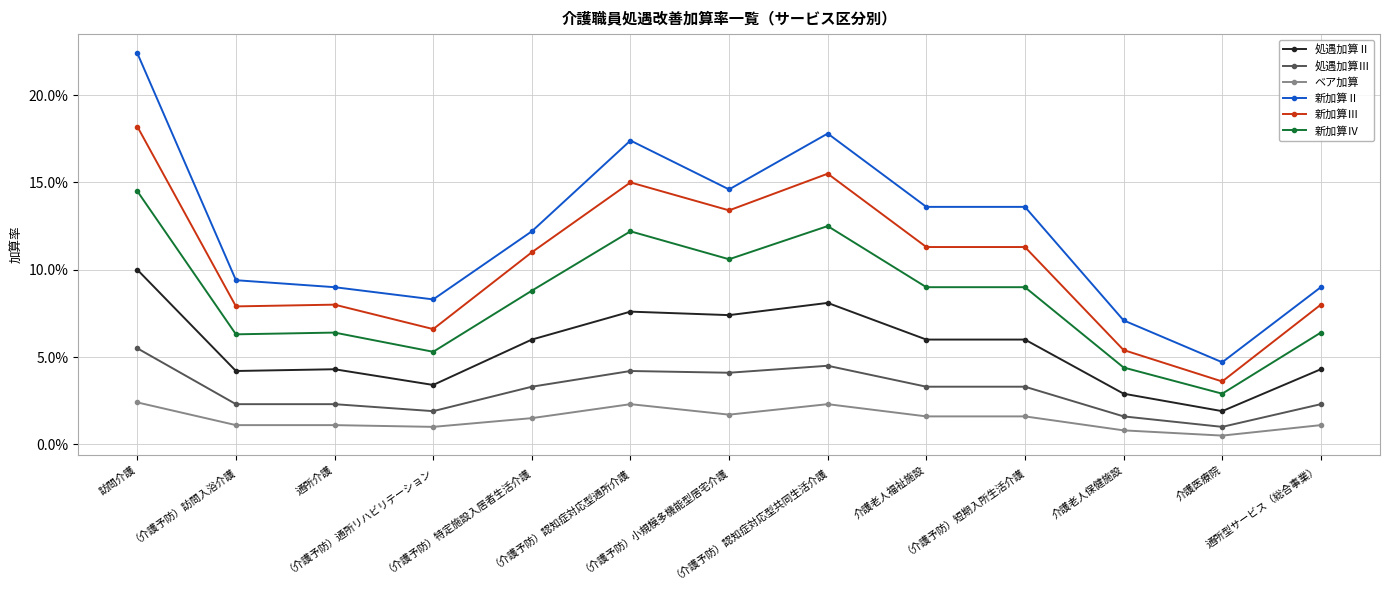

What are all the series names shown in the legend?

処遇加算Ⅱ, 処遇加算Ⅲ, ベア加算, 新加算Ⅱ, 新加算Ⅲ, 新加算Ⅳ